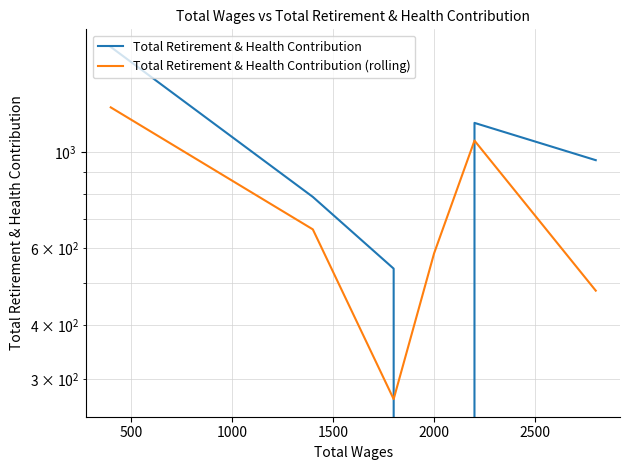

What is the greatest value displayed?

1750.0